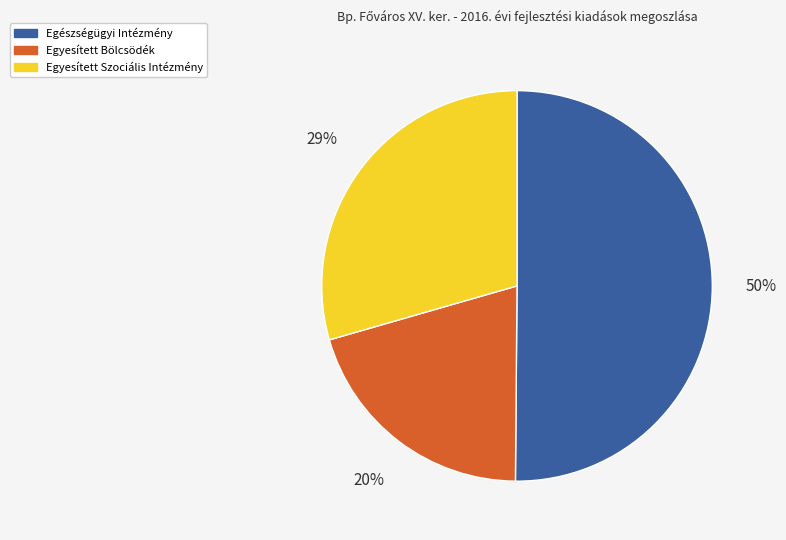

What is the largest slice in the pie chart?

Egészségügyi Intézmény